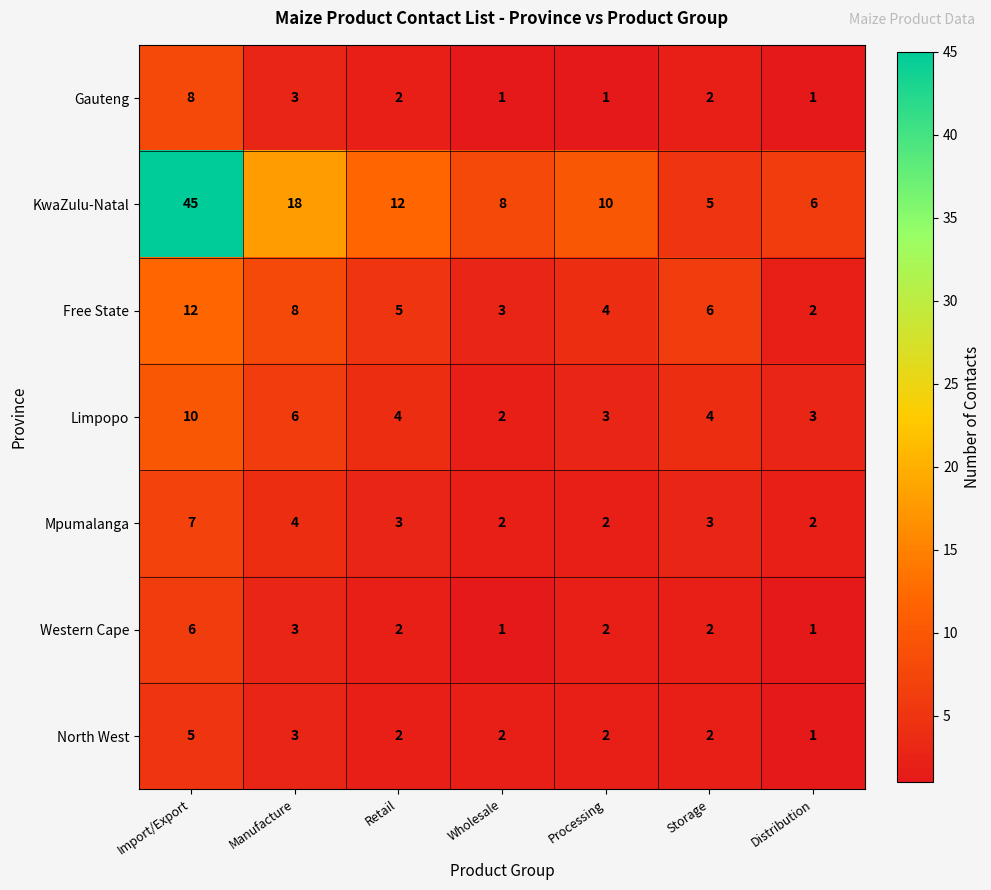

The value of Mpumalanga at Processing is 3. True or false?

False